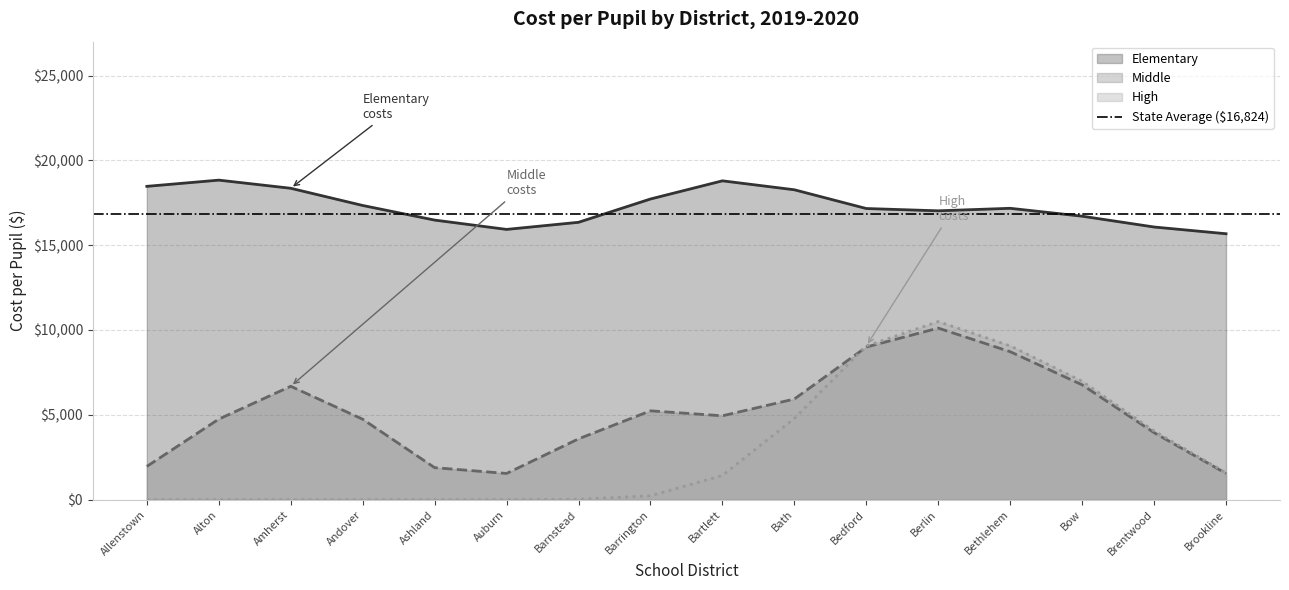

Read the Middle value at Ashland.

1886.1